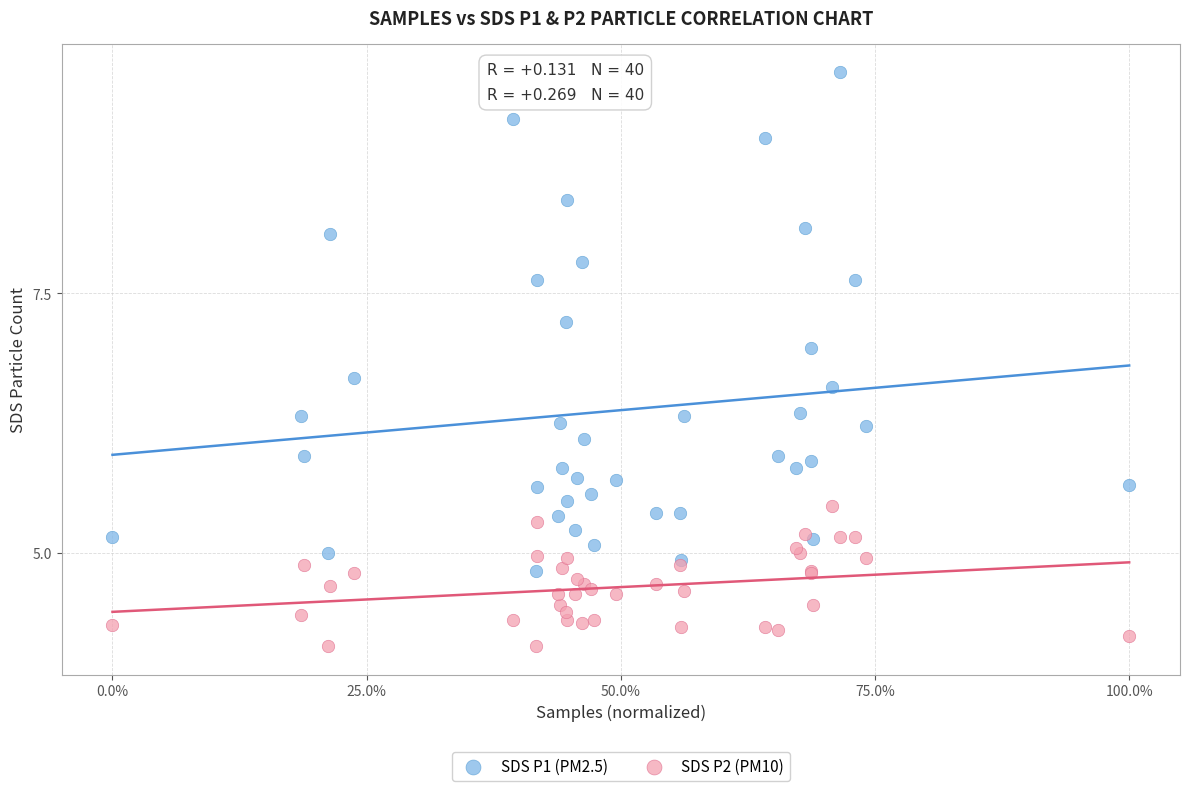

Which series contains the lowest Y value?

SDS P2 (PM10)